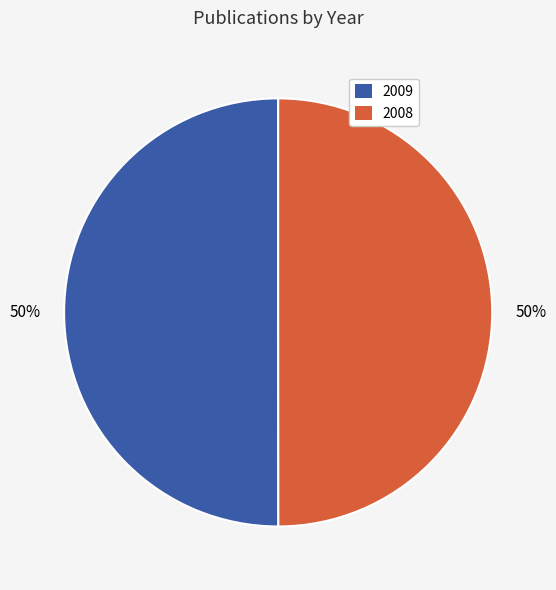

How many slices are in this pie chart?

2